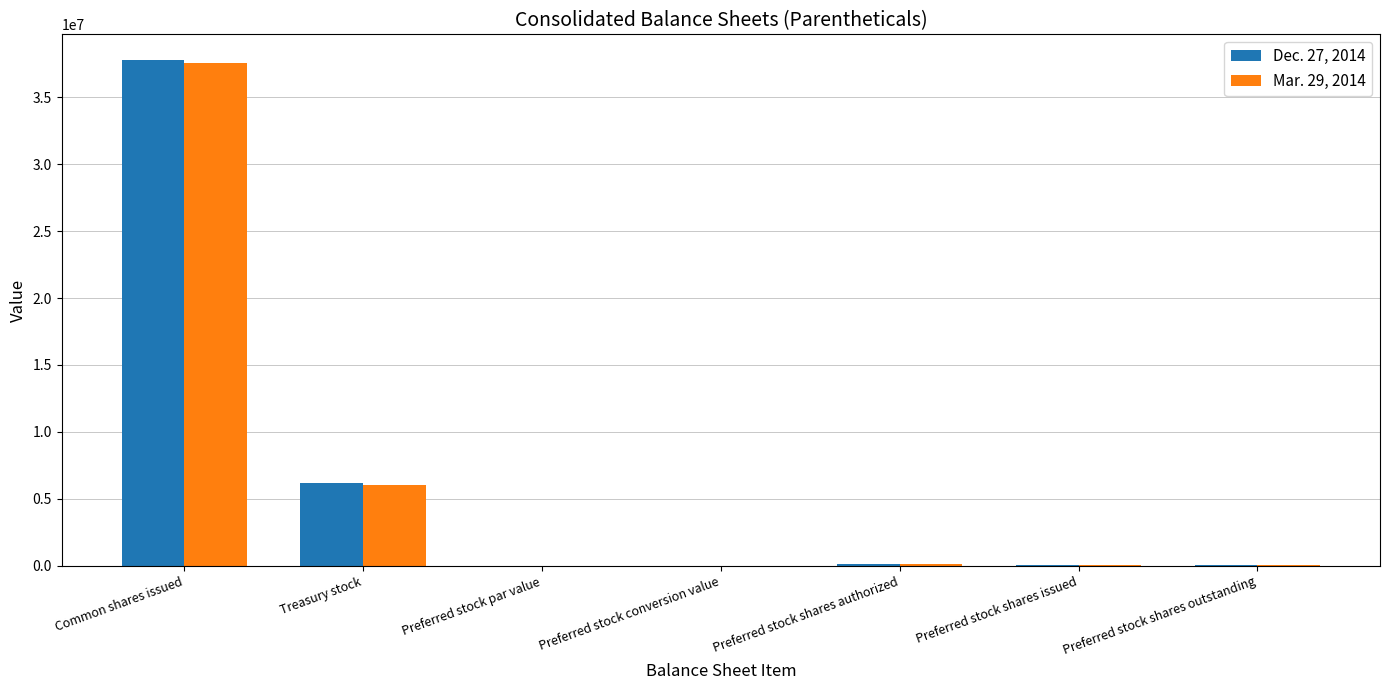

The Mar. 29, 2014 series shows 6076951.0 at Treasury stock. True or false?

True